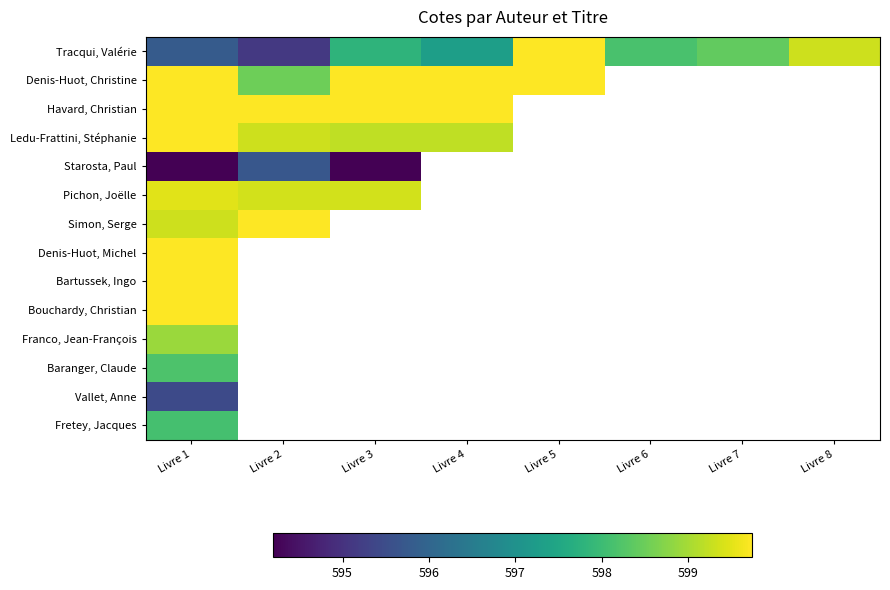

At how many categories does at least one series exceed 597?

8